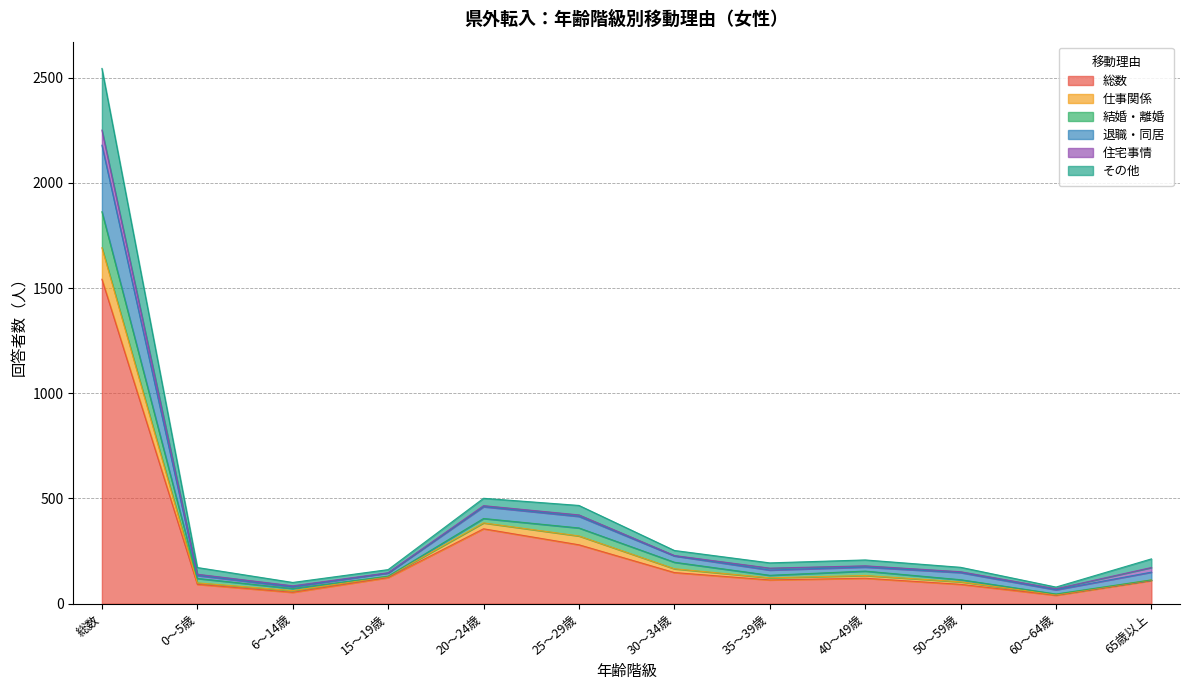

Which label corresponds to the largest value in the chart?

総数